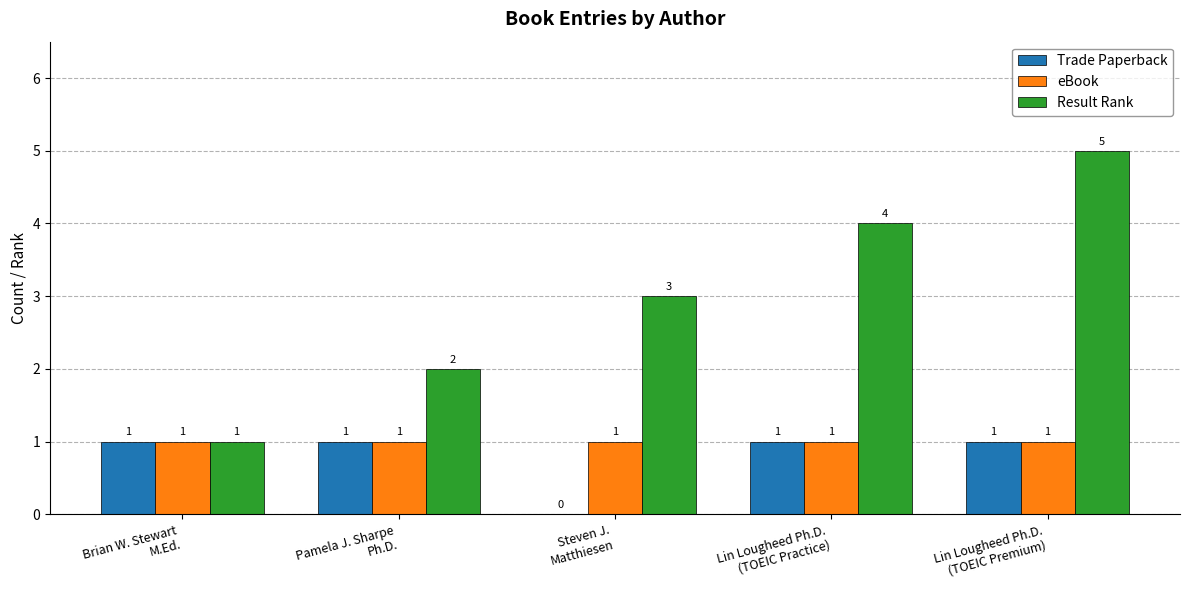

Are the bars grouped side by side (vs. stacked)?

Yes